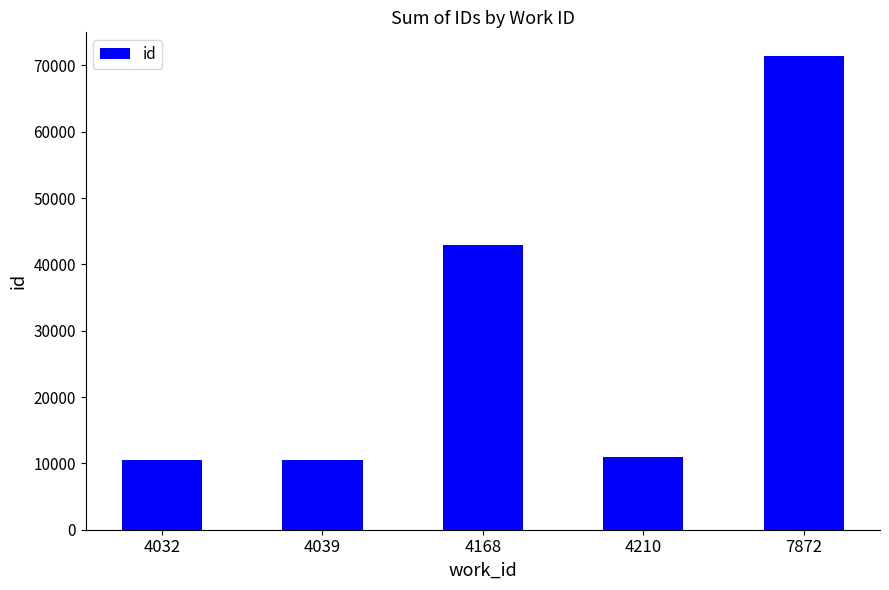

Approximately how many times larger is the value at 4039 compared to 4168?

0.2